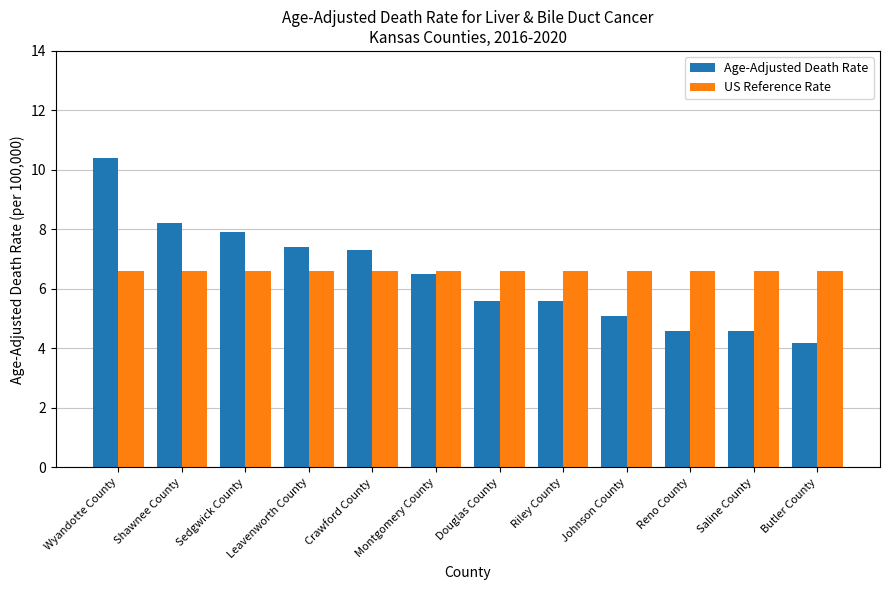

What value does the Age-Adjusted Death Rate series have at Saline County?

4.6